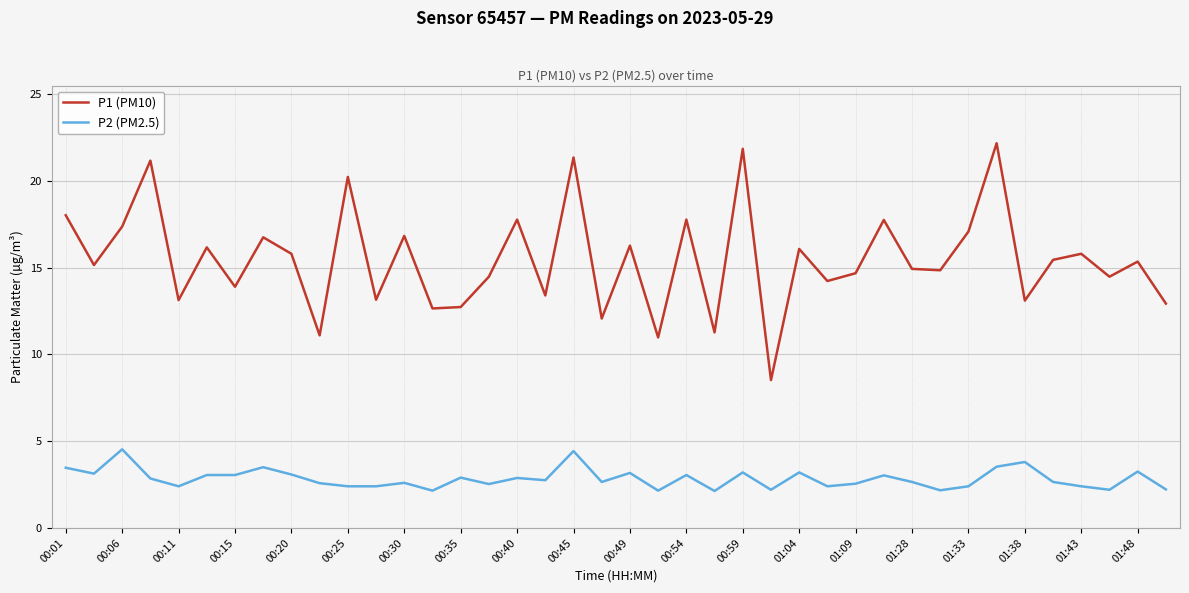

What is the difference between the maximum and minimum values in the P2 (PM2.5) series?

2.4